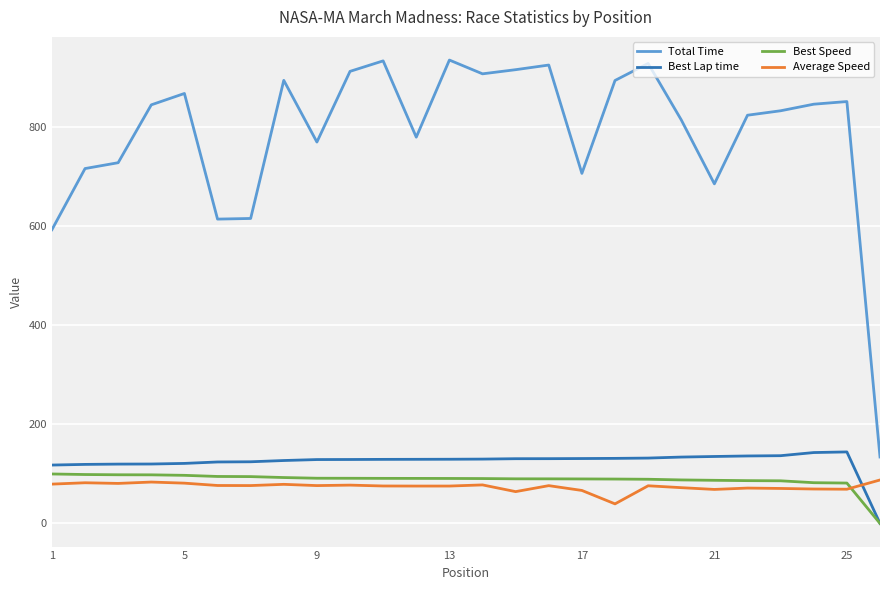

What is the highest value of the Best Lap time series?

144.4